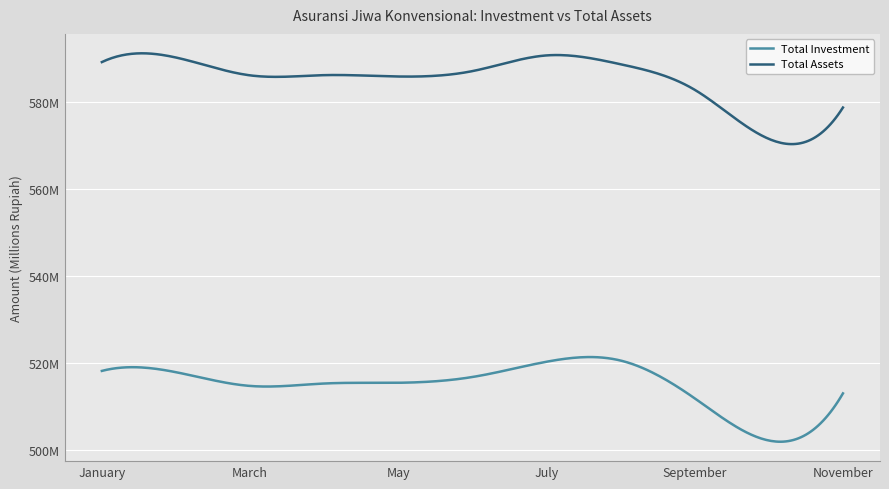

Reading left to right, list all the values displayed in this chart.

Total Investment: 518140477.6	517843235.7	514679724.1	515238078.1	515408512.4	516737494.1	520252320.0	520525599.5	511821279.1	502109280.6	512964495.0
Total Assets: 589259161.2	590311908.4	586203094.8	586252981.1	585938486.1	587181150.3	590795760.0	588760676.9	582874968.5	571572071.2	578795600.9